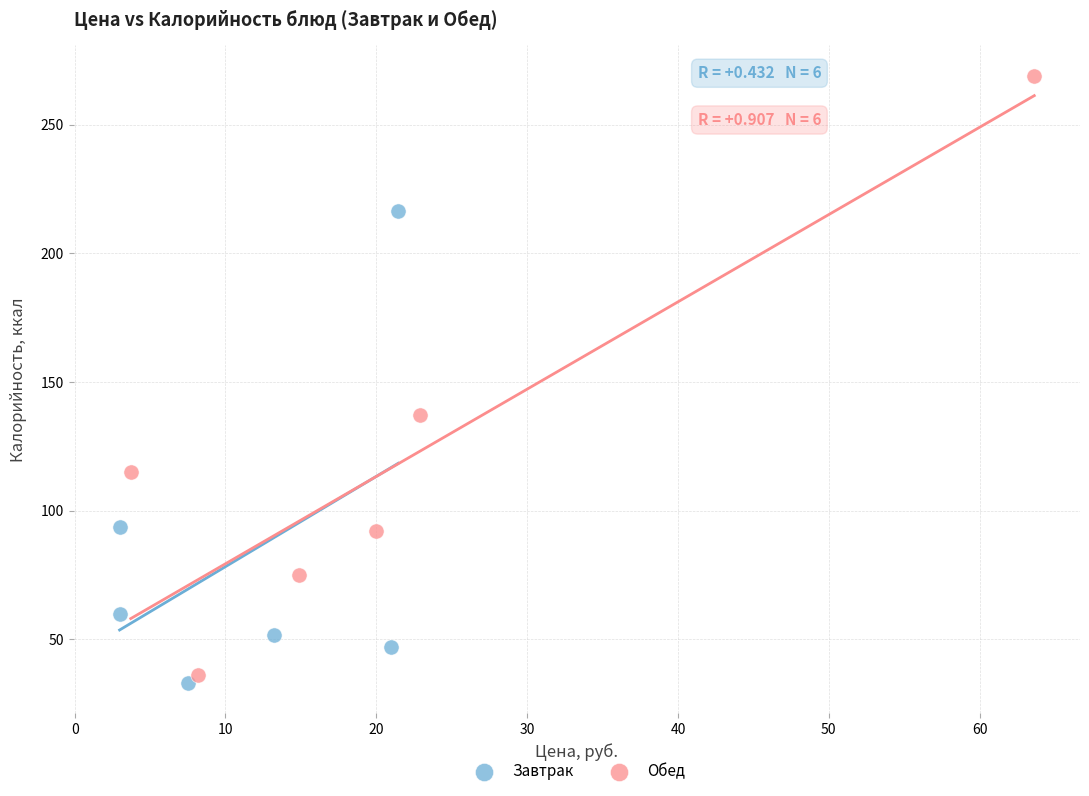

Which series reaches the maximum Y coordinate?

Обед